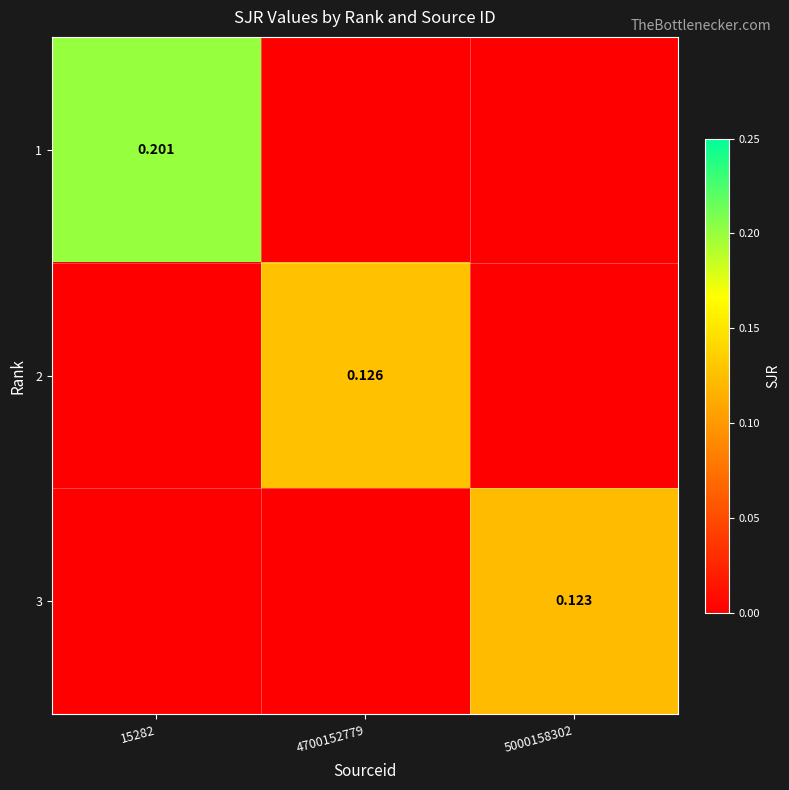

At which label is 3 closest to 0?

15282